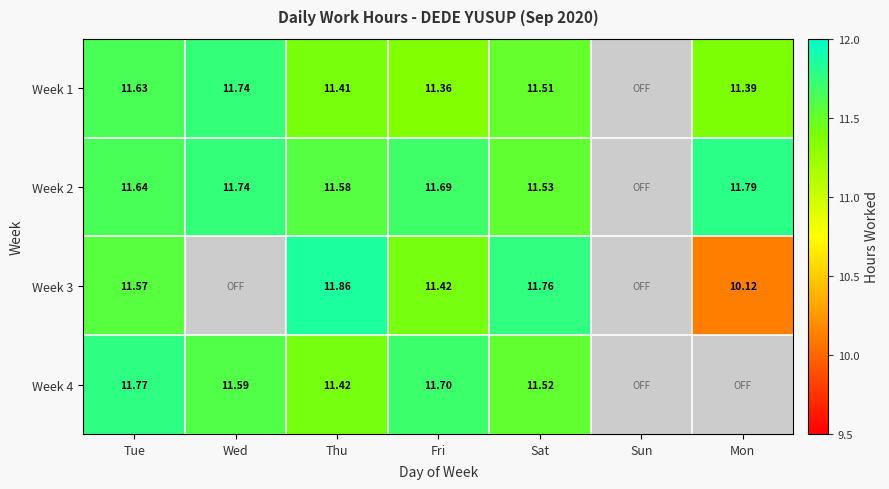

Is the value of Week 4 at Wed greater than the value of Week 3 at Tue?

Yes